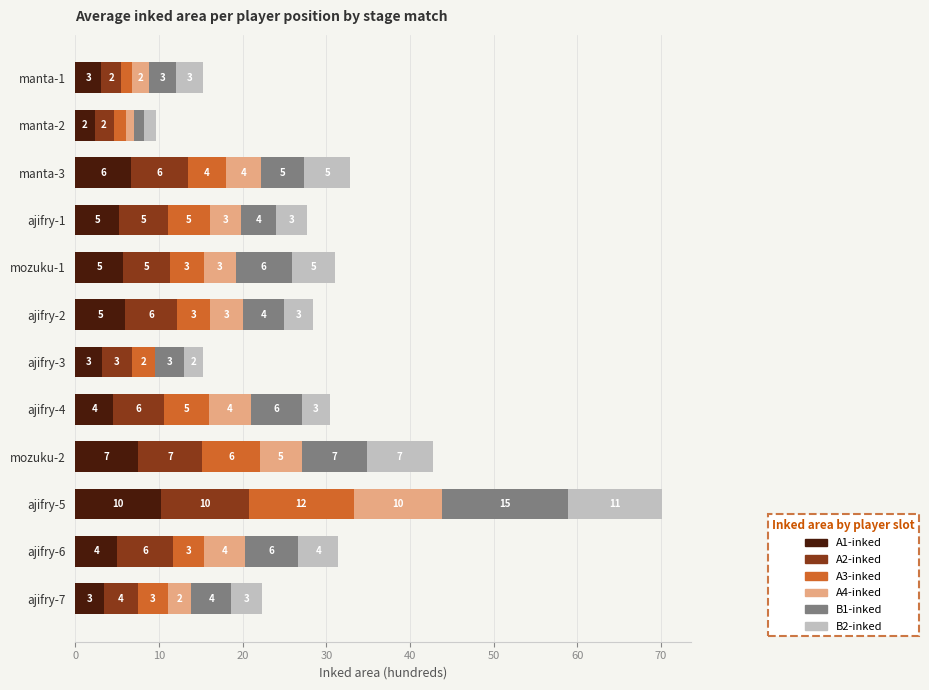

What value does the A1-inked series have at ajifry-2?

6.0